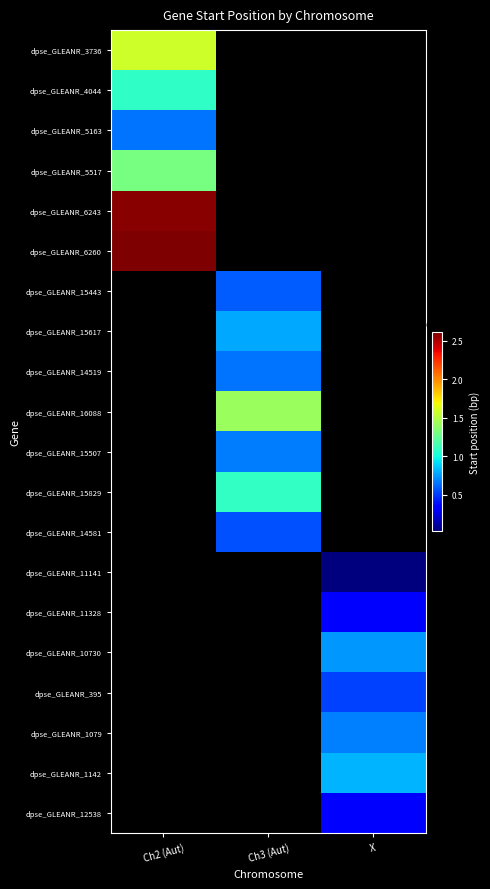

At how many categories does at least one series exceed 25500616?

1